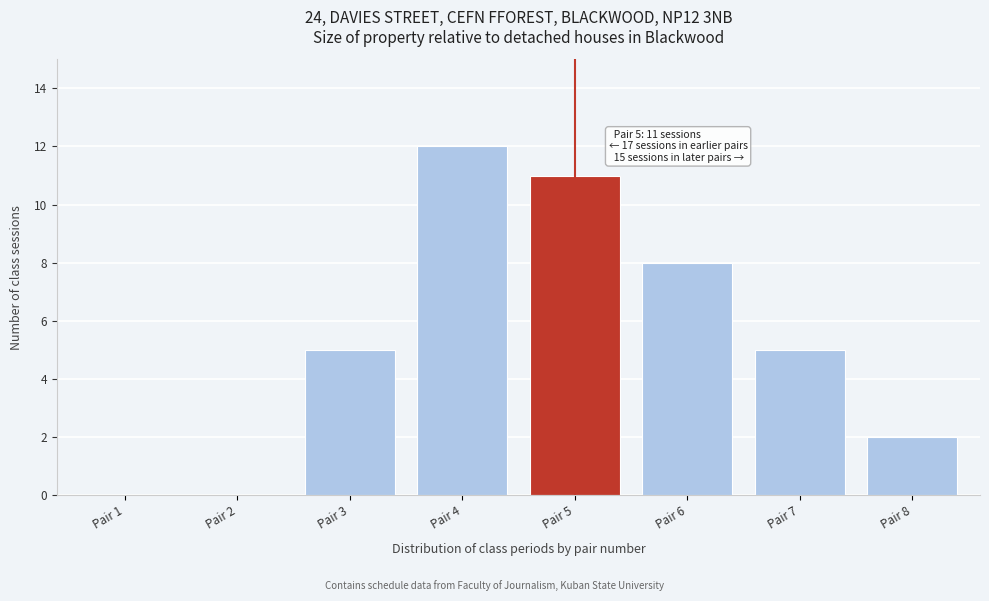

Reading right to left, list all the values displayed in this chart.

Pair 8=2	Pair 7=5	Pair 6=8	Pair 5=11	Pair 4=12	Pair 3=5	Pair 2=0	Pair 1=0